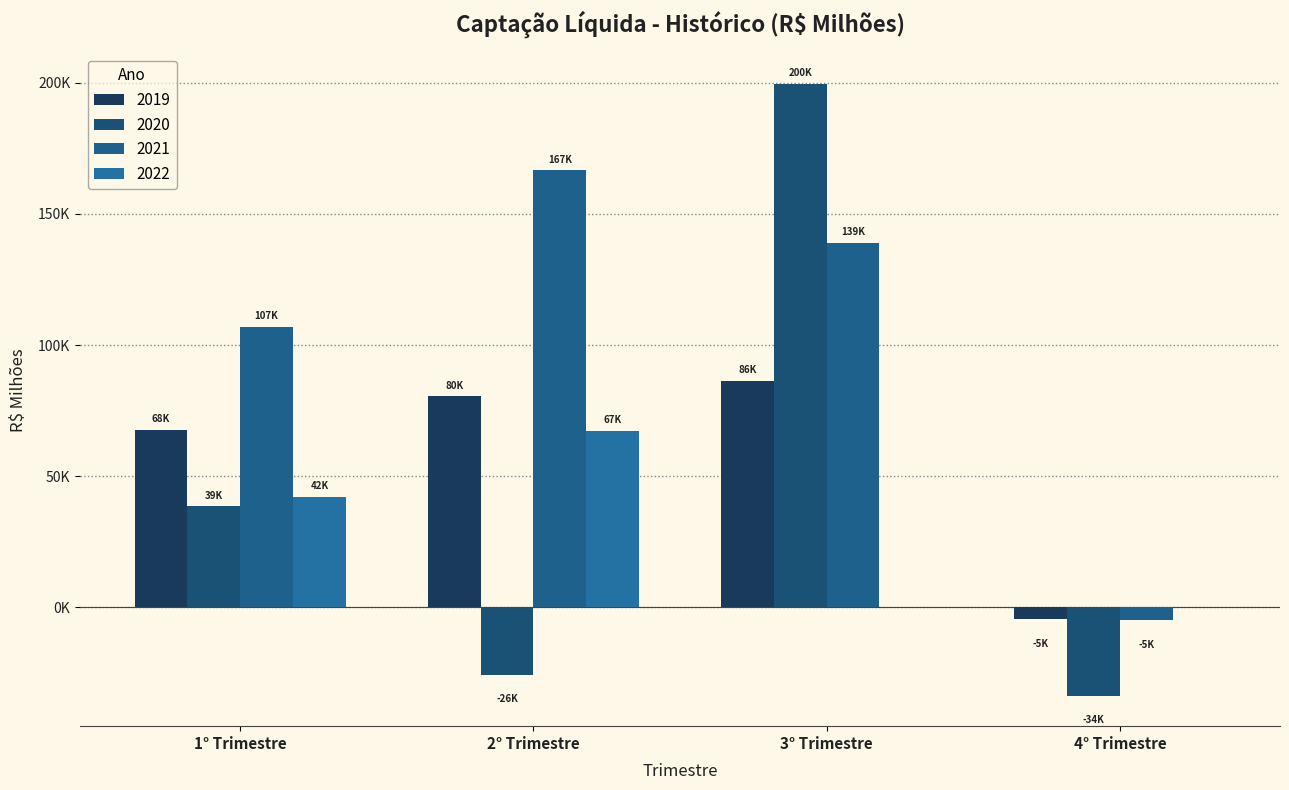

Are the bars grouped side by side (vs. stacked)?

Yes